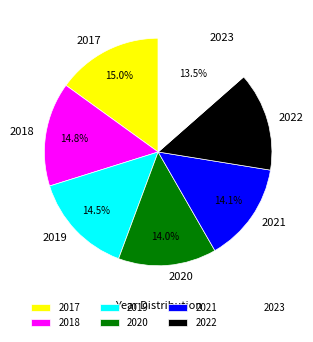

How many segments does this pie chart have?

7